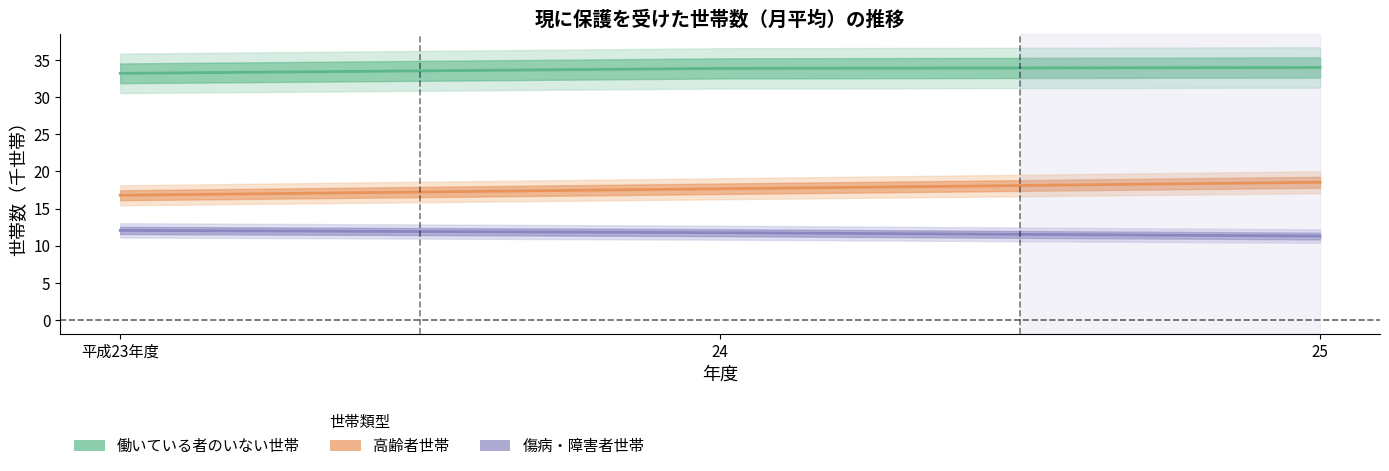

The 総数 series shows 20.6 at 24. True or false?

False